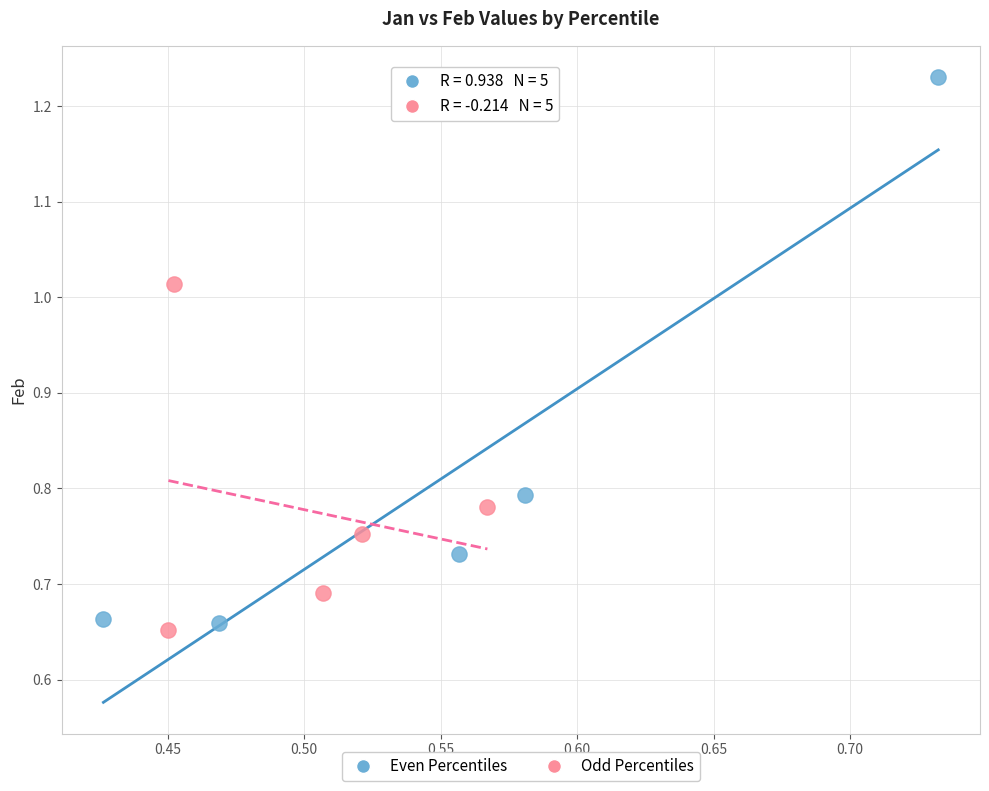

Which series has the largest Y range (max minus min)?

Even Percentiles